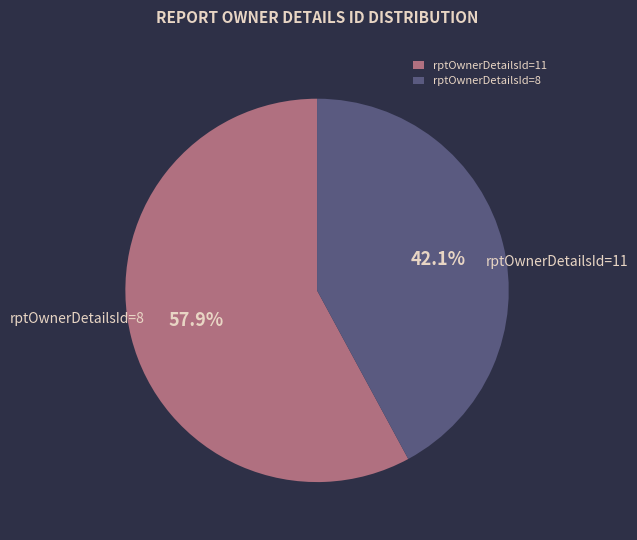

To the nearest percent, what is the difference between the largest and smallest slice percentages?

16%